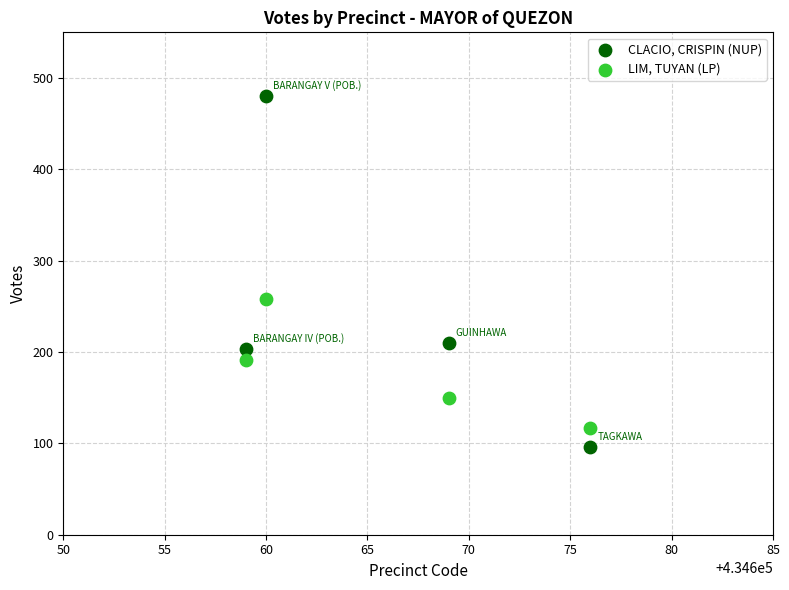

Which series contains the highest Y value?

CLACIO, CRISPIN (NUP)